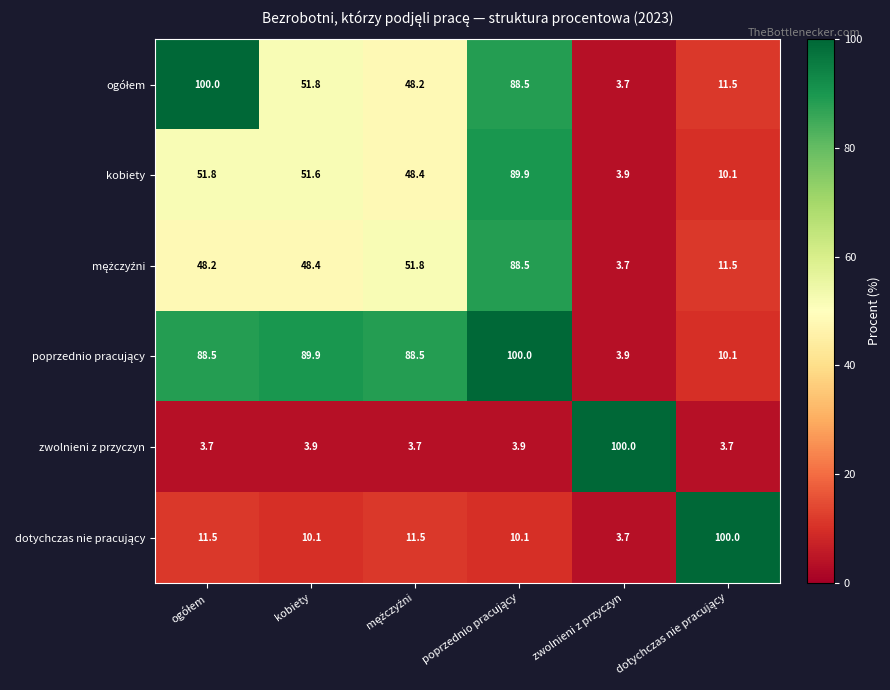

What is the spread (max minus min) of values at zwolnieni z przyczyn?

96.3